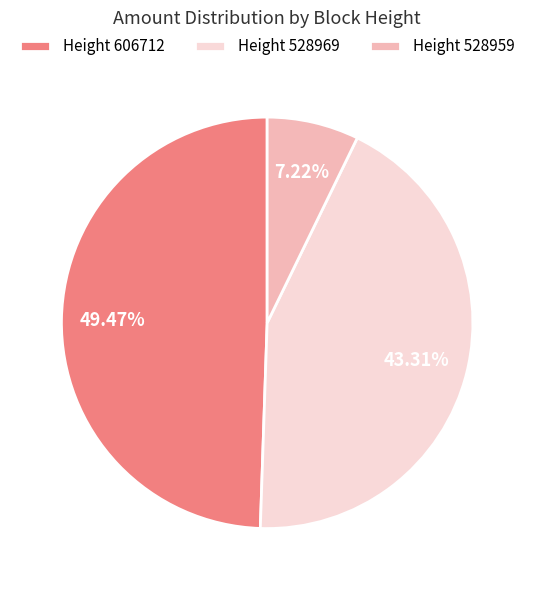

Which has a higher value, Height 606712 or Height 528959?

Height 606712